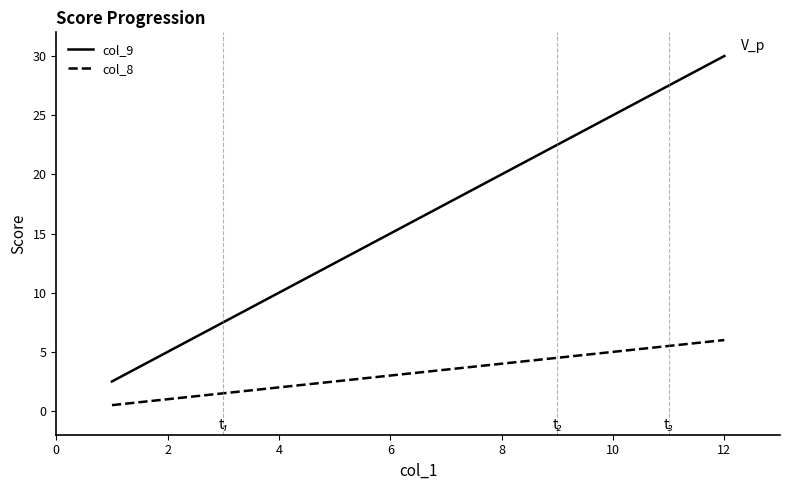

What is the difference between the maximum and minimum values in the col_8 series?

5.5